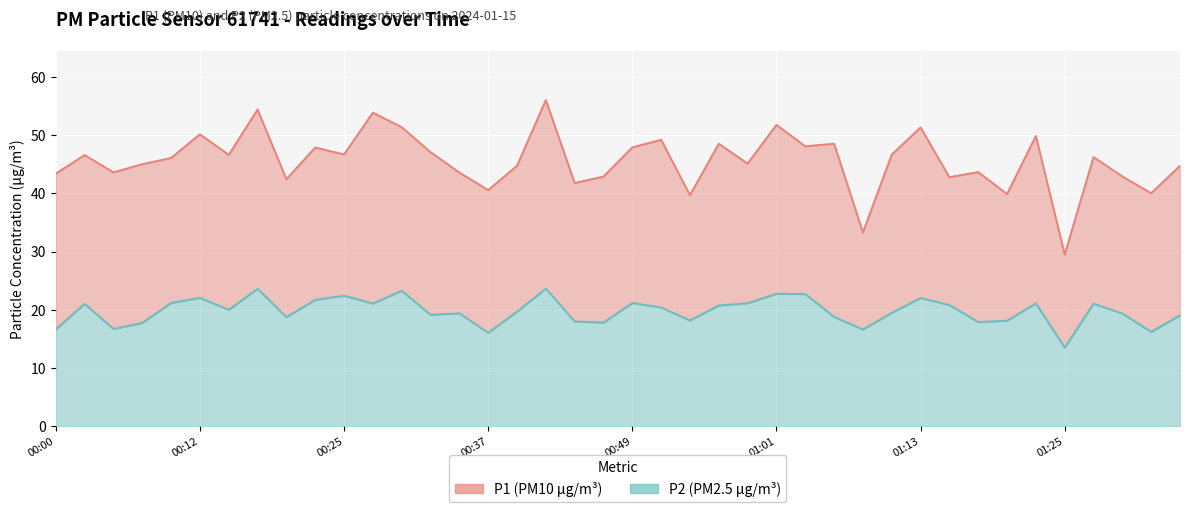

What are all the series names shown in the legend?

P1, P2